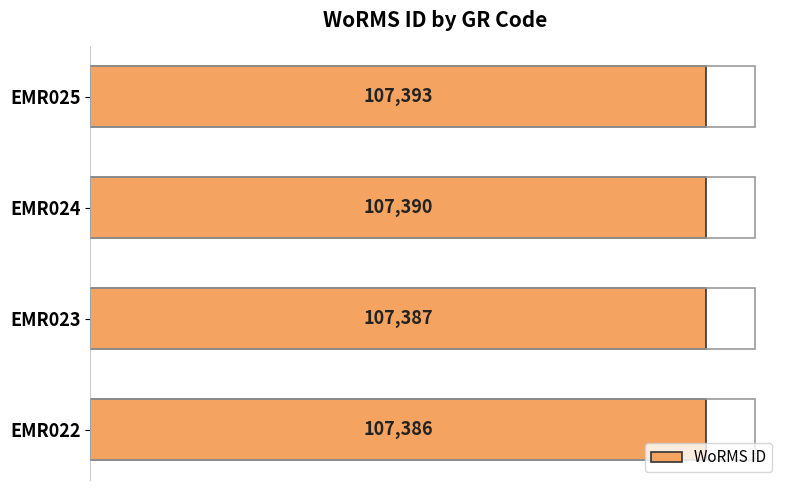

Are the bars grouped side by side (vs. stacked)?

No